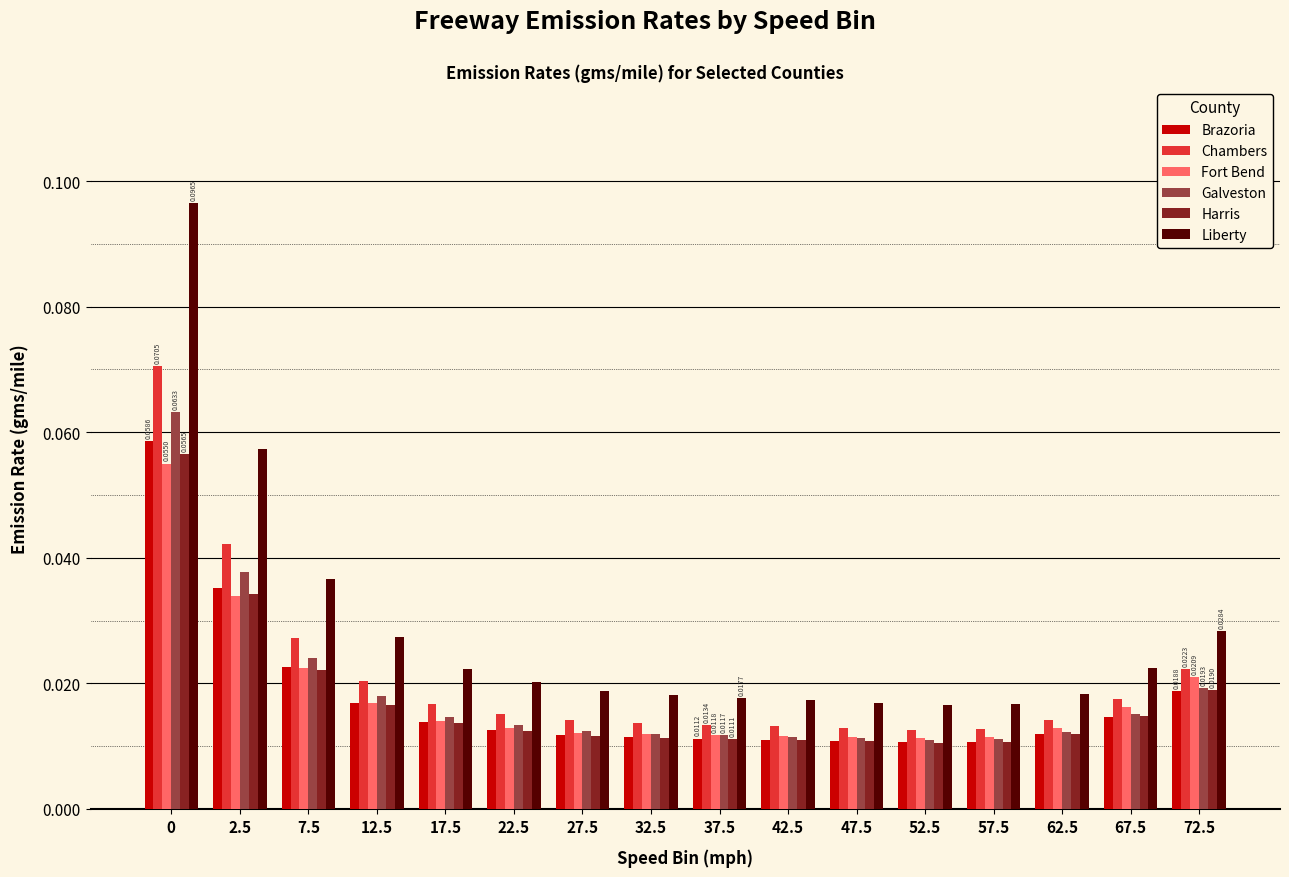

Which series has the widest spread of values?

Liberty